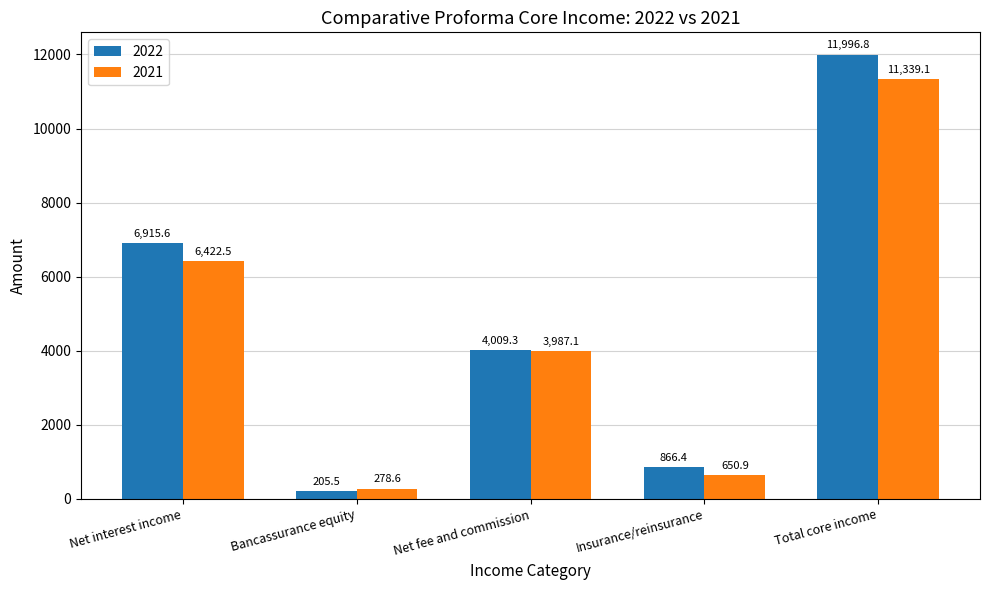

At which category does the chart reach its peak across all series?

Total core income